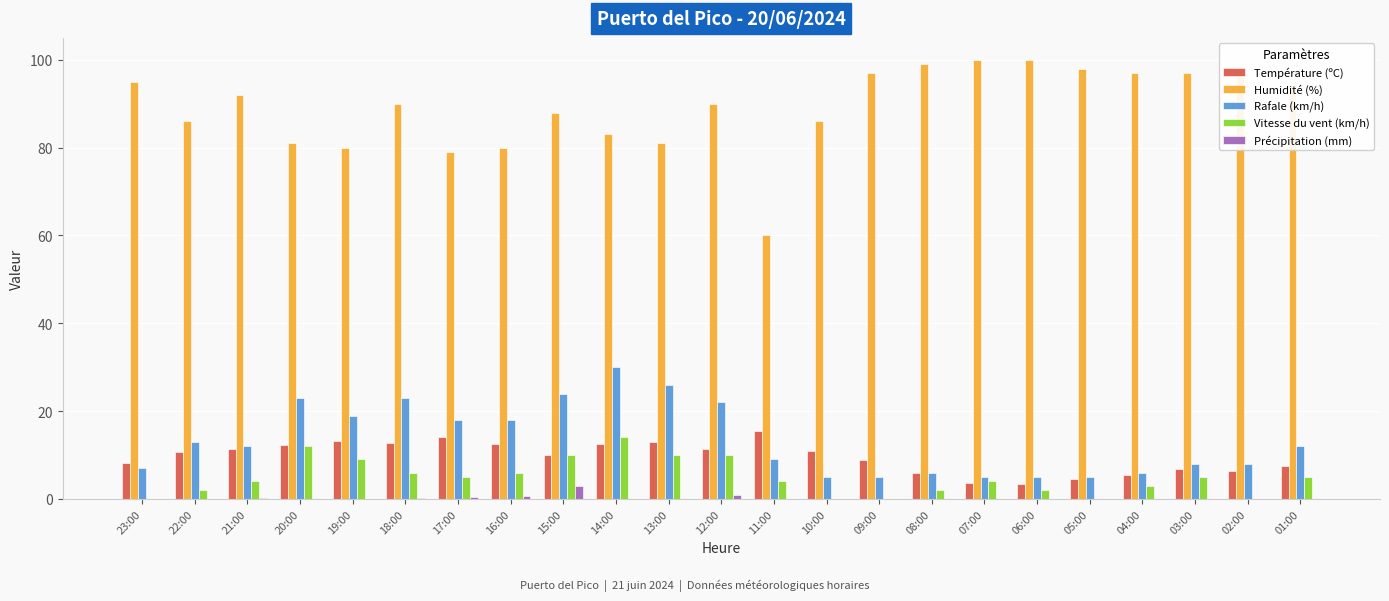

What is the highest value of the Humidité (%) series?

100.0